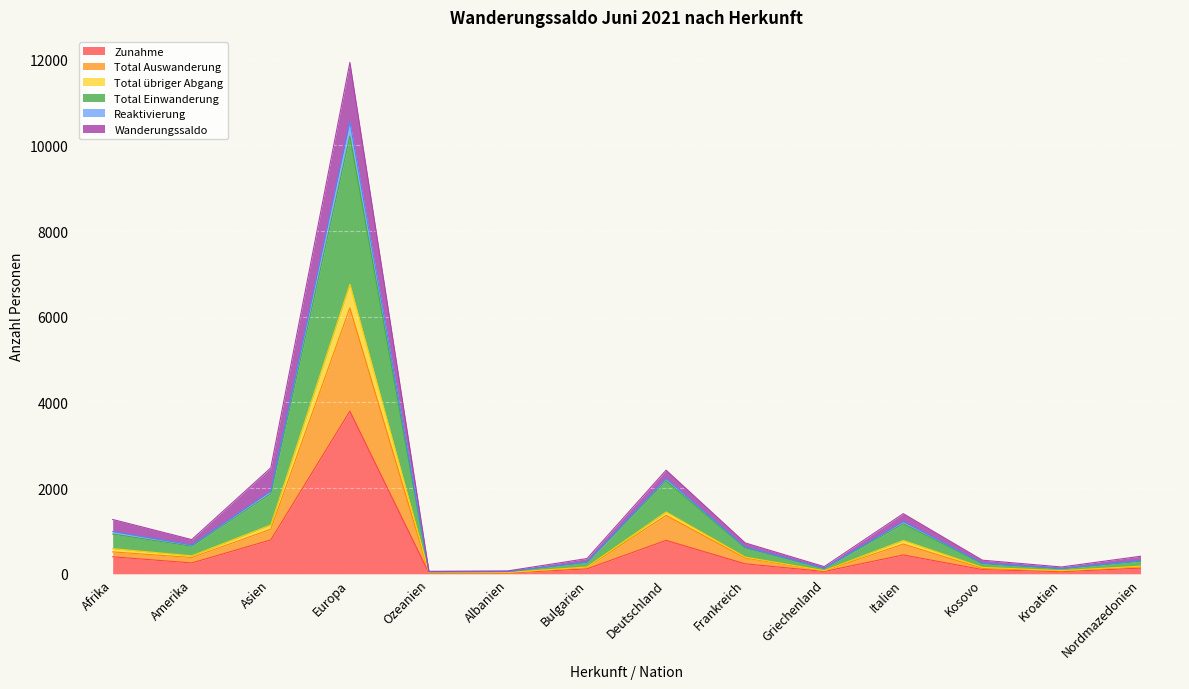

In Zunahme, how many points are higher than both neighbors (excluding endpoints)?

3